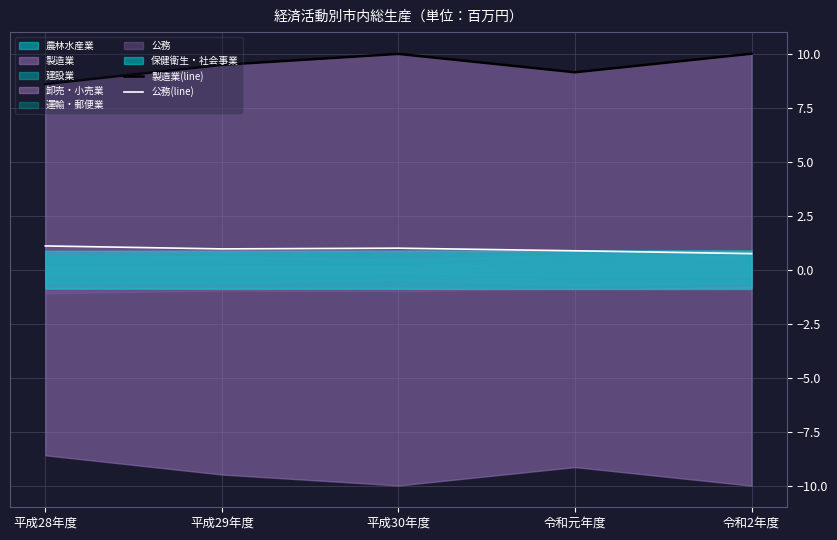

True or false: 公務(line) and 製造業(line) cross at least once.

False